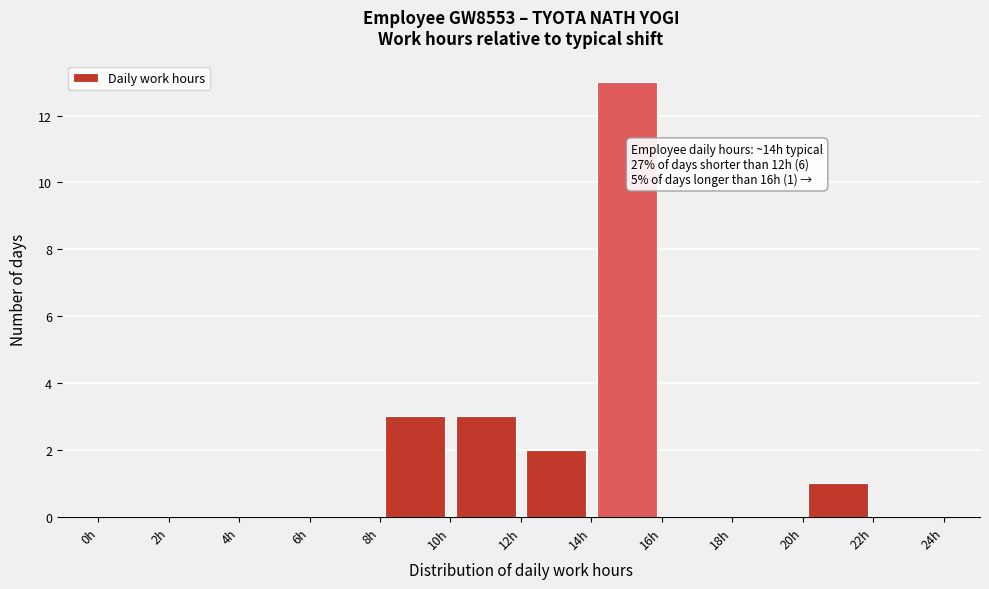

Over which range of the x-axis is the bar tallest?

14 to 16